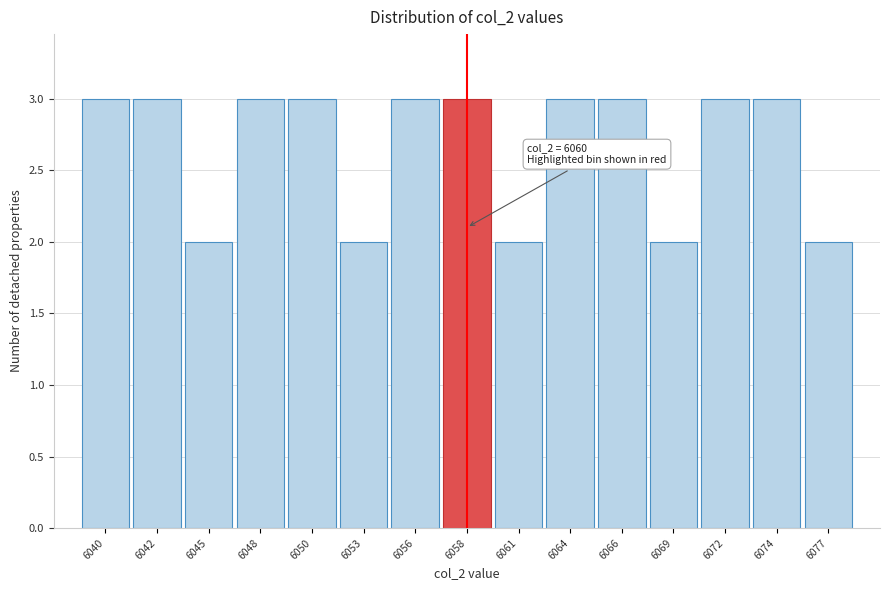

Reading left to right, extract all data points from this chart.

3	3	2	3	3	2	3	3	2	3	3	2	3	3	2